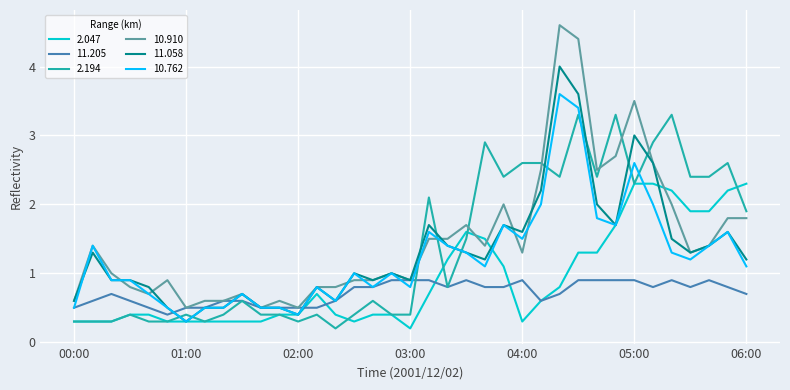

After their last crossing, which series has the higher values: 2.194 or 10.762?

2.194